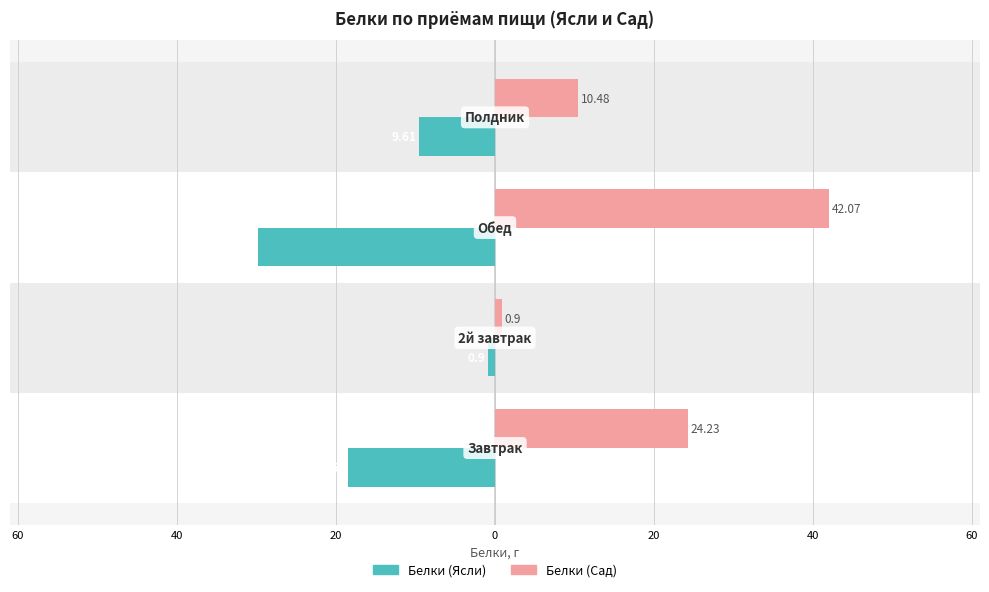

What is the maximum value shown in the chart?

42.1